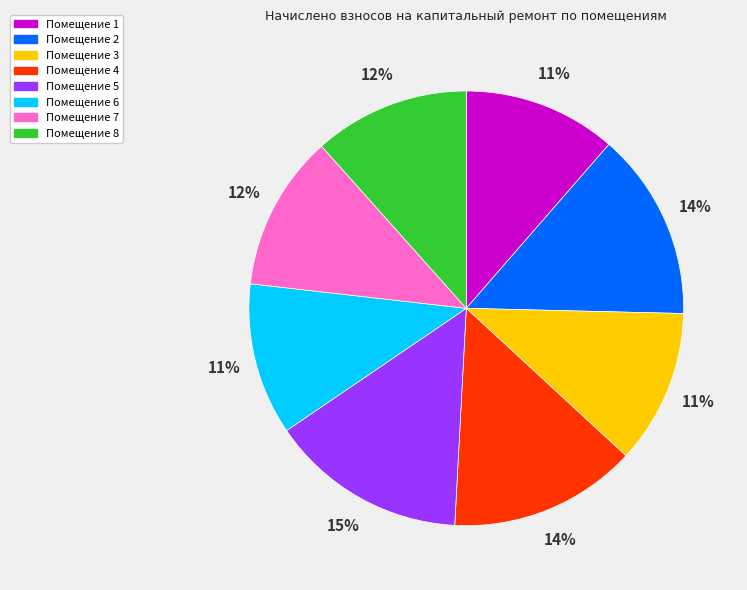

How many slices are in this pie chart?

8